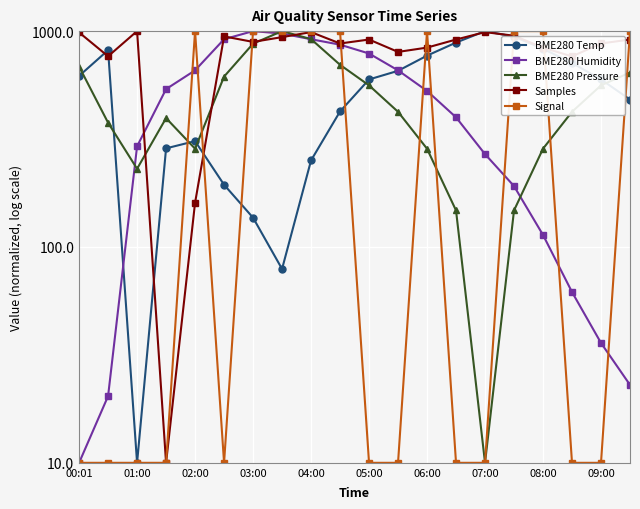

How many lines are shown in the chart?

5